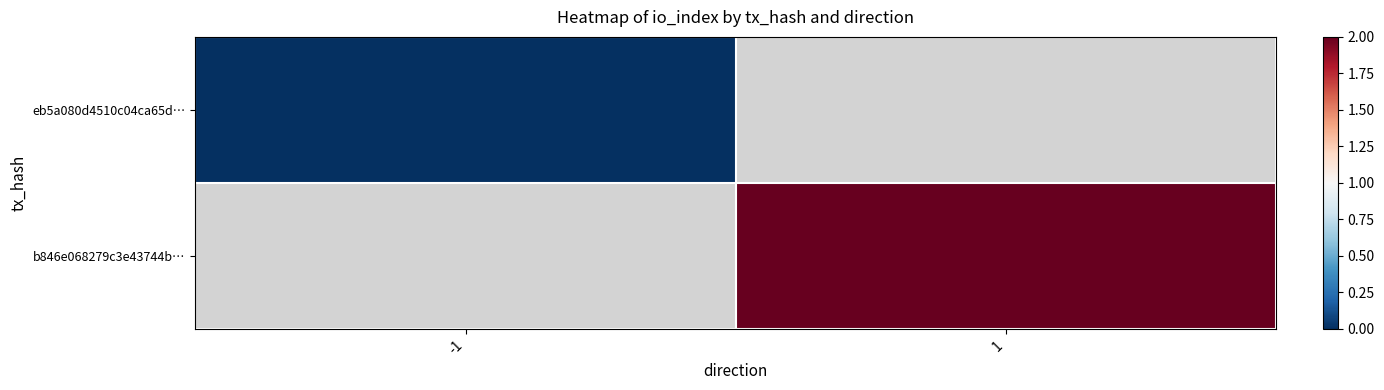

Which category has the highest value in the eb5a080d4510c04ca65d… series?

-1